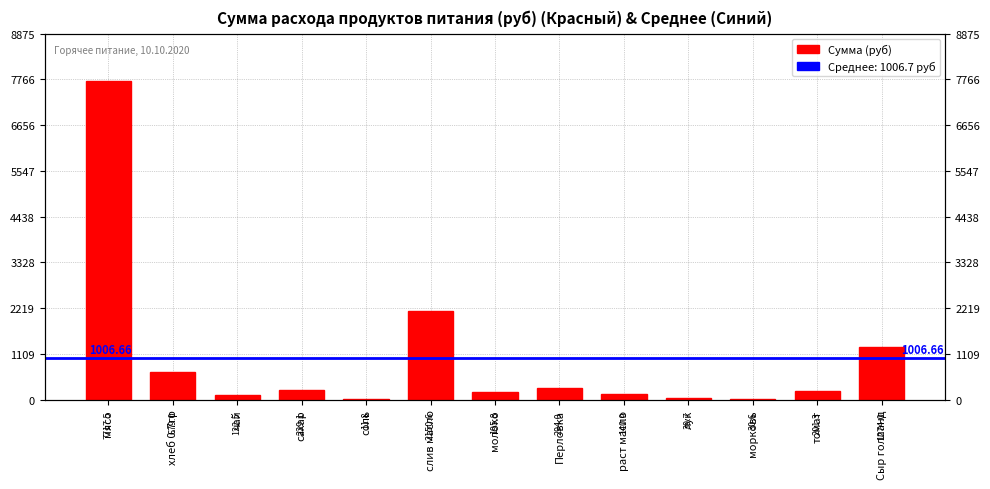

Reading left to right, list all the values displayed in this chart.

мясо=7717.5	хлеб 0.7гр=679.0	чай=122.5	сахар=229.1	соль=11.8	слив масло=2150.6	молоко=195.8	Перловка=294.0	раст масло=140.9	лук=39.7	морковь=30.6	томат=201.3	Сыр голланд=1274.0